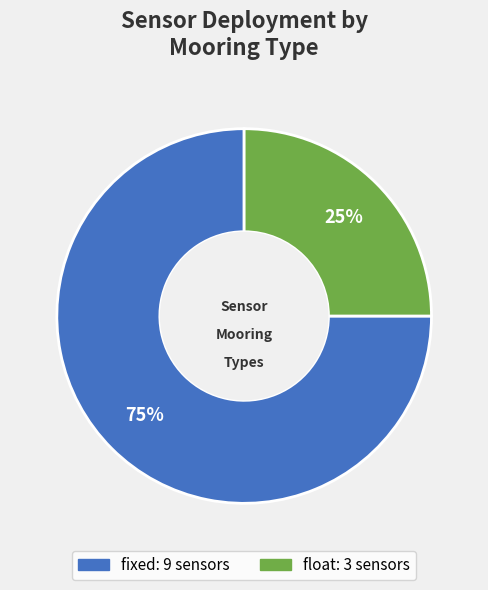

Is there any slice that represents more than half of the pie?

Yes